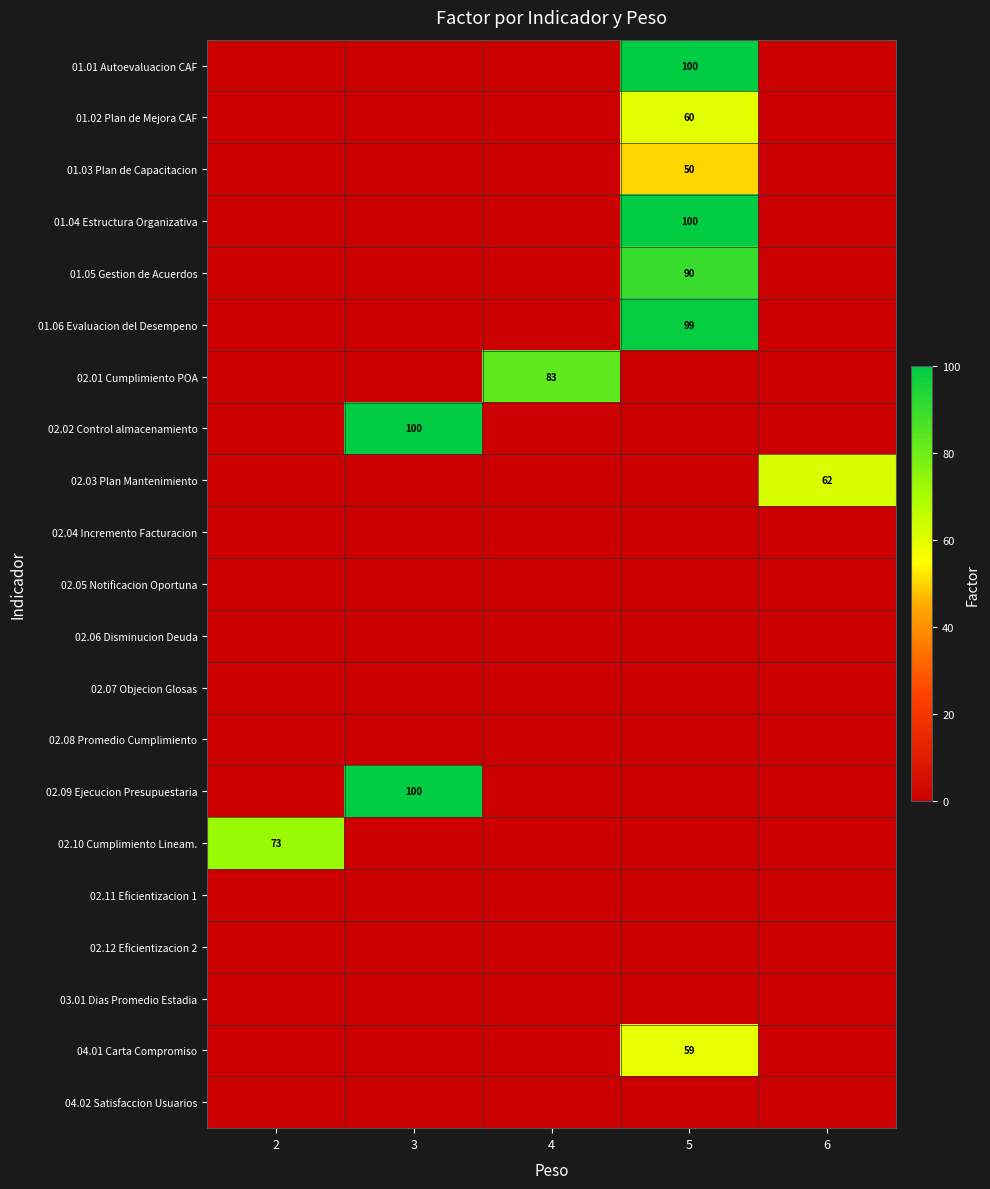

At which category is the sum across all series the highest?

5